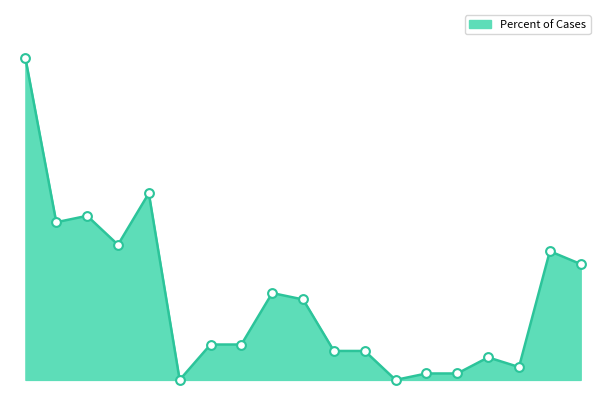

How many lines are shown in the chart?

1